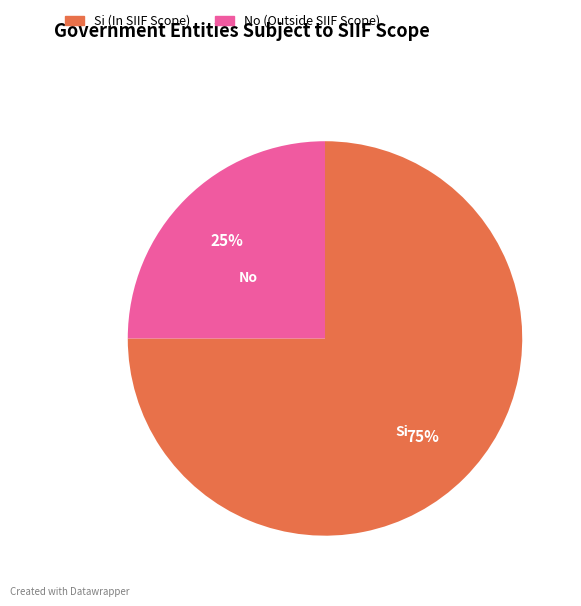

Is there a majority slice in this chart?

Yes